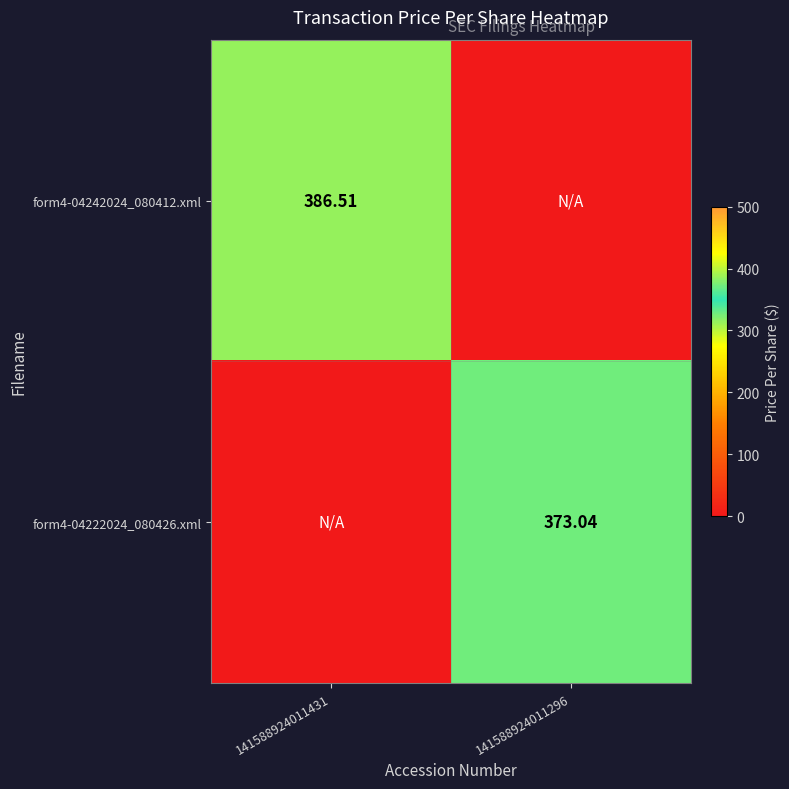

What is the difference between the maximum and minimum values in the form4-04242024_080412.xml series?

386.5